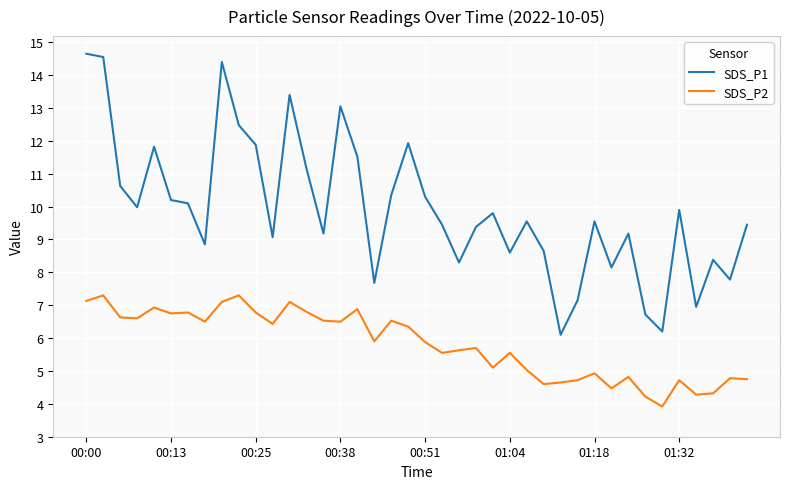

What is the greatest value displayed?

14.7